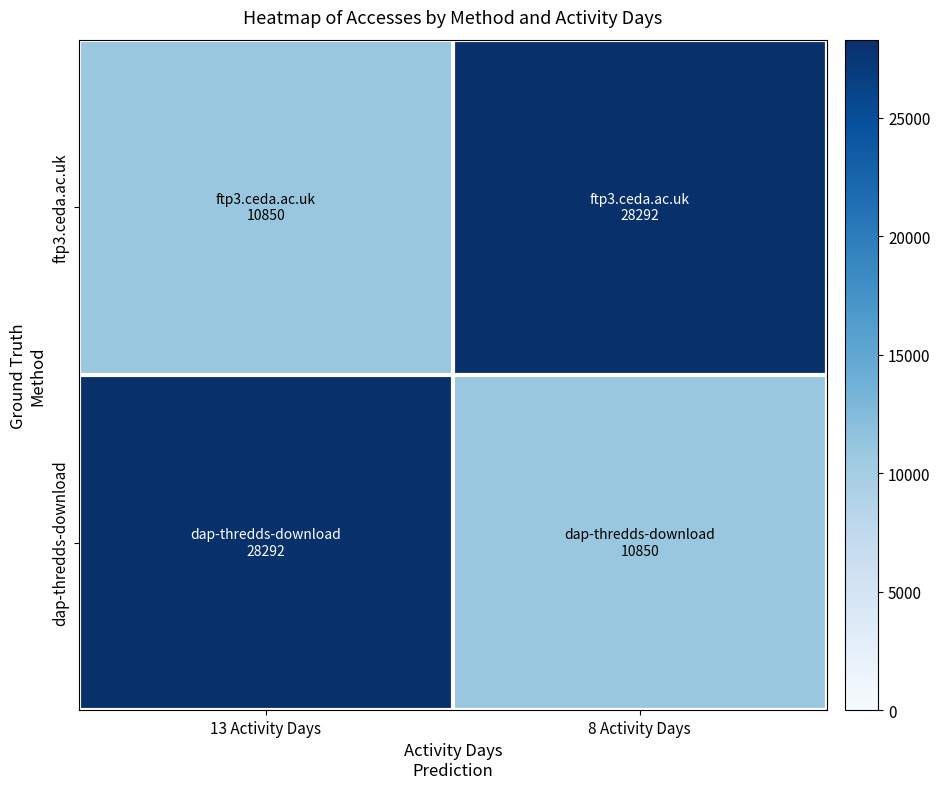

Which series has the largest total across all categories?

ftp3.ceda.ac.uk